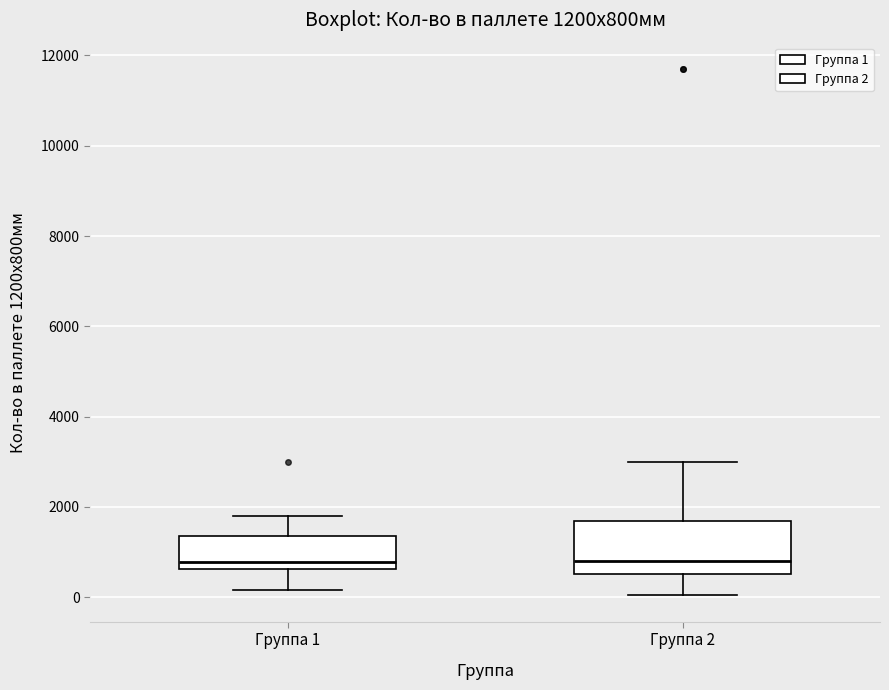

Comparing the boxes themselves (not the whiskers), which one is the tallest?

Группа 2